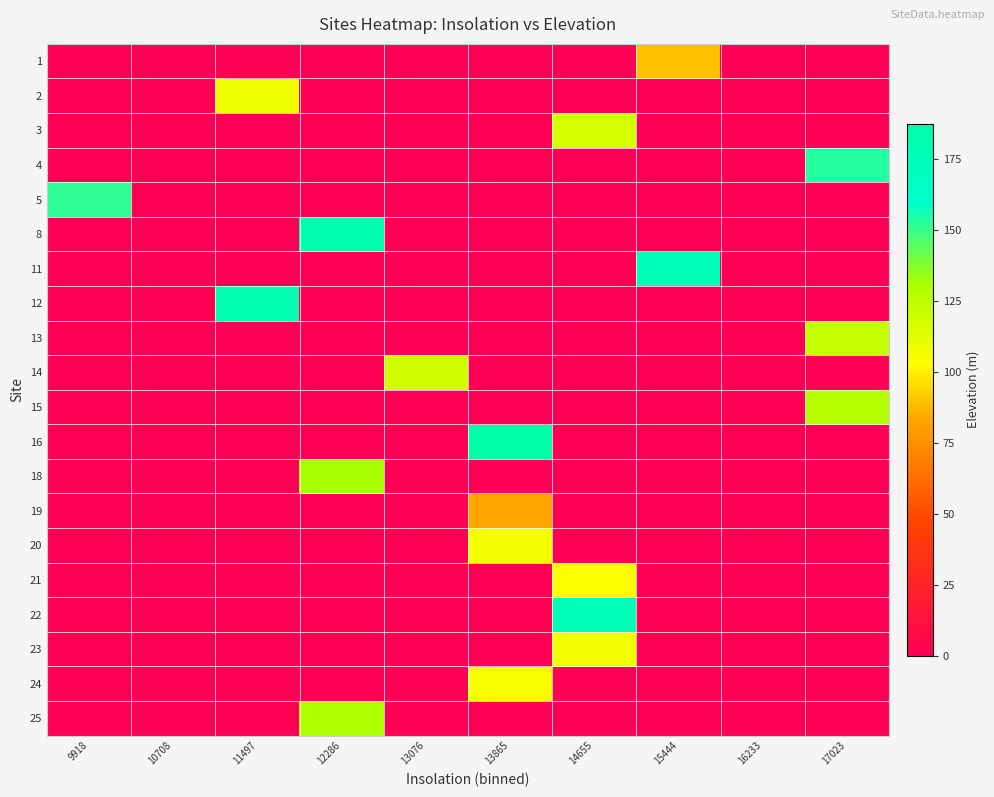

What is the spread (max minus min) of values at 15444?

175.3